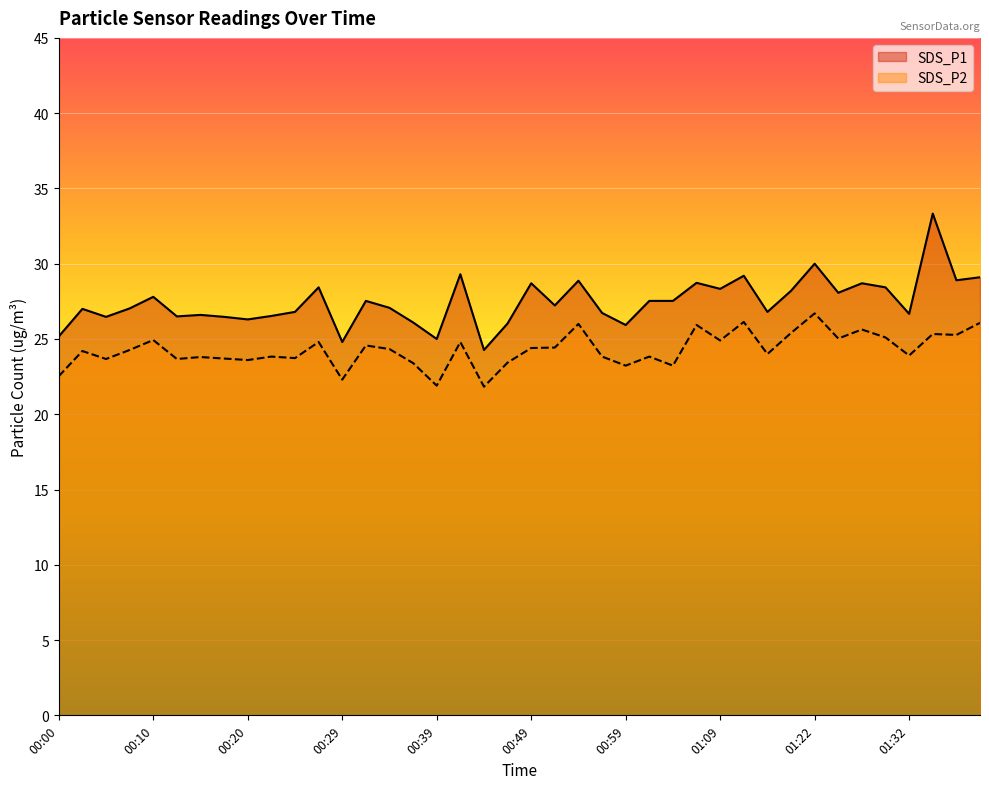

The value of SDS_P1 at 00:15 is 26.6. True or false?

True